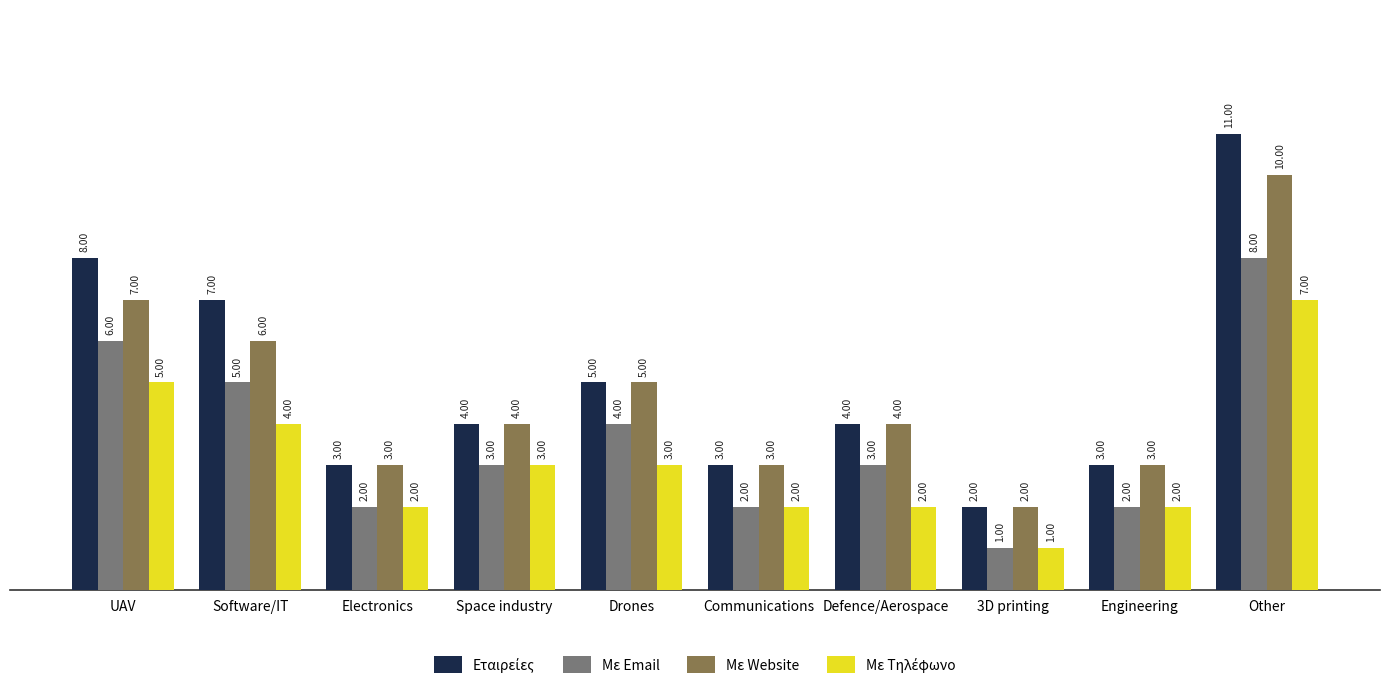

At which category is the sum across all series the highest?

Other